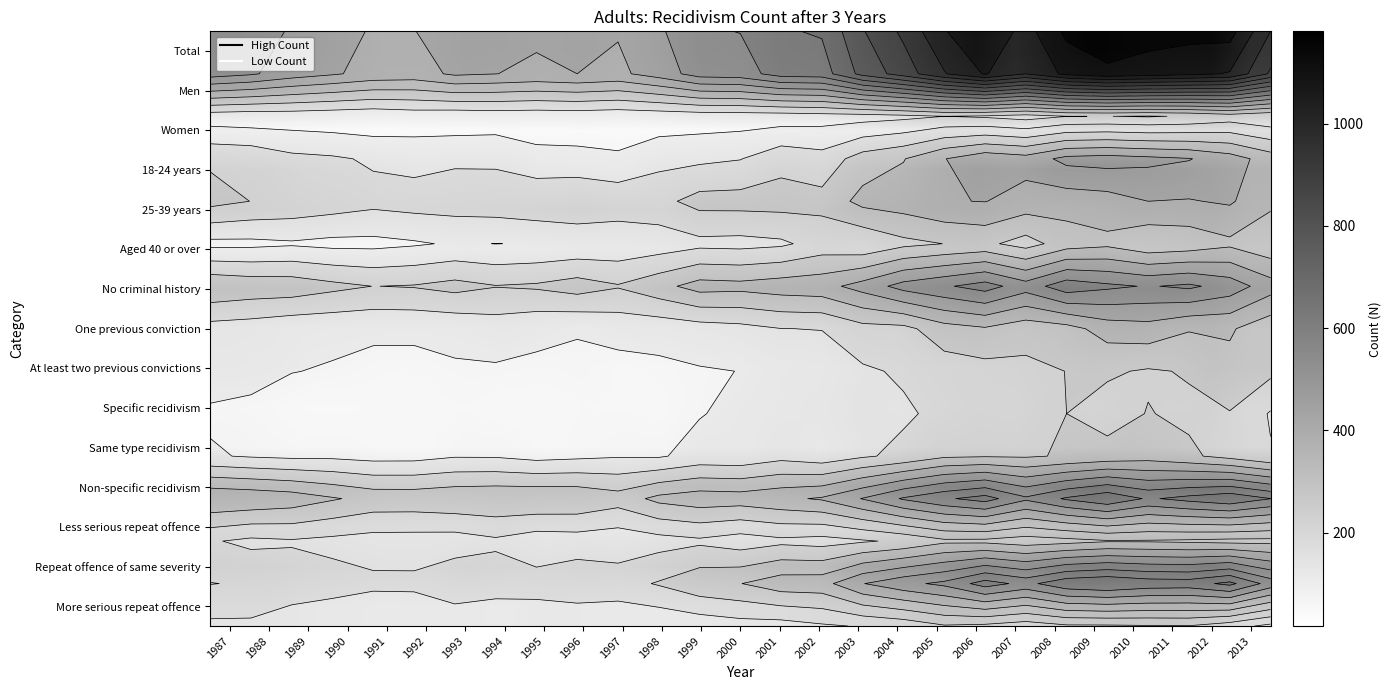

Which series changed the most between 1992 and 2007?

Total